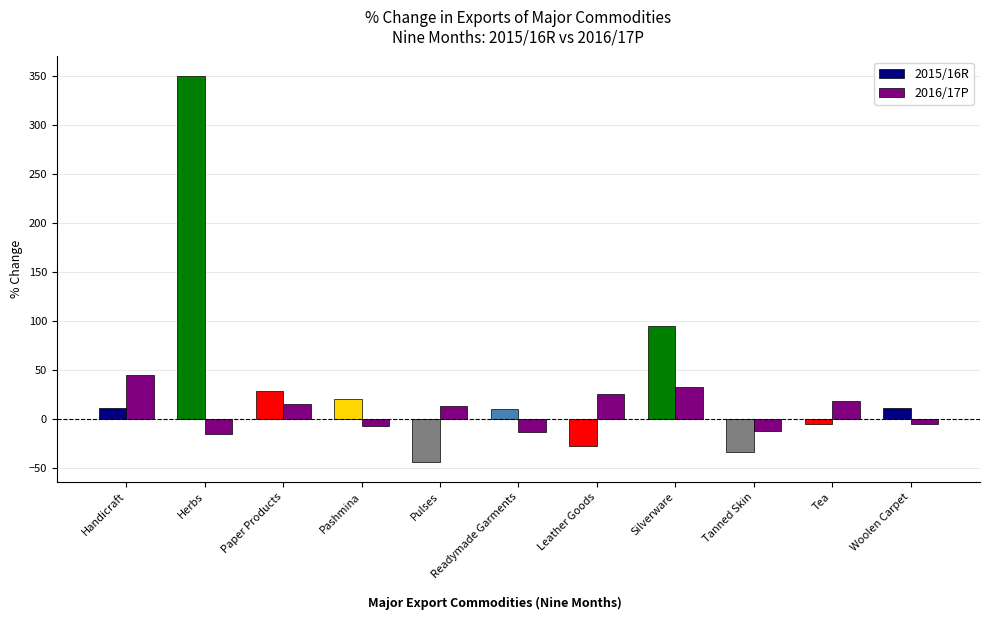

At which label does 2015/16R reach its minimum?

Pulses